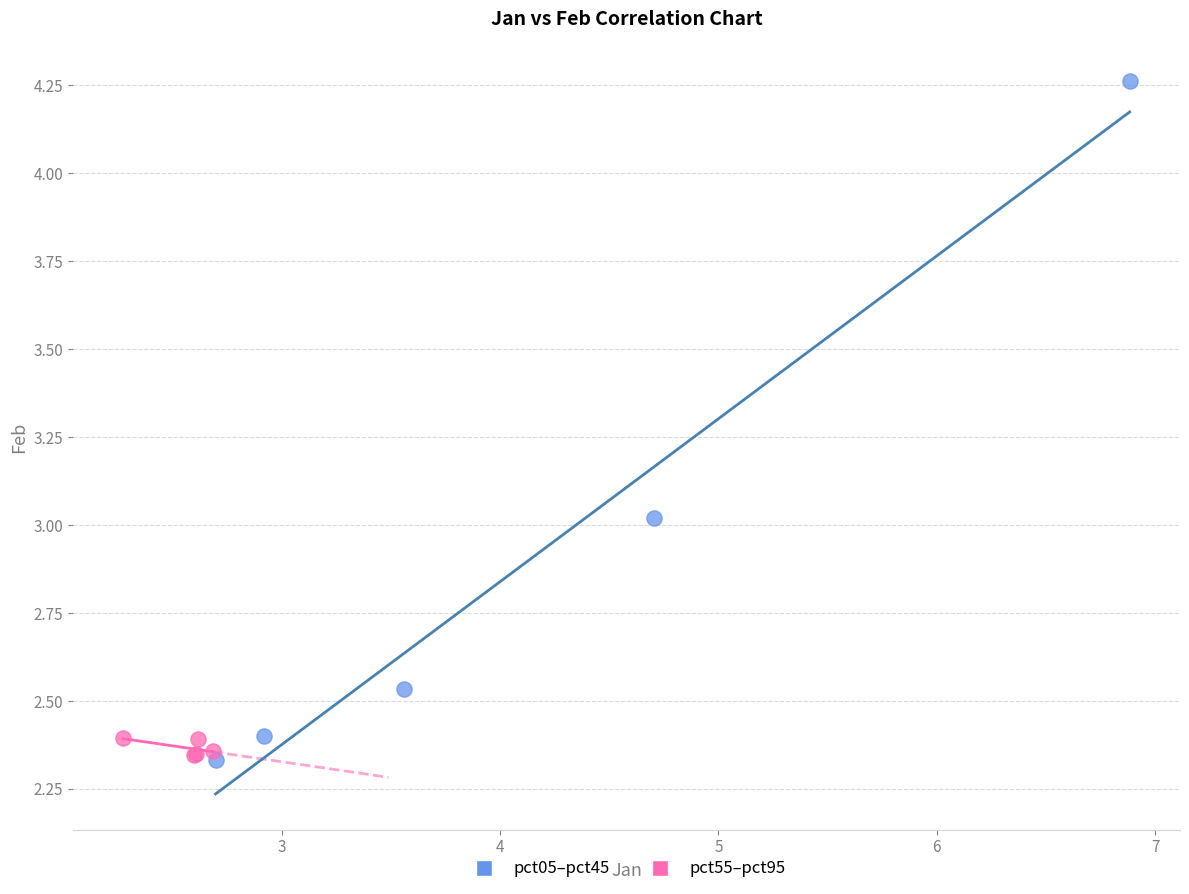

Which series has the widest spread of Y values?

pct05–pct45